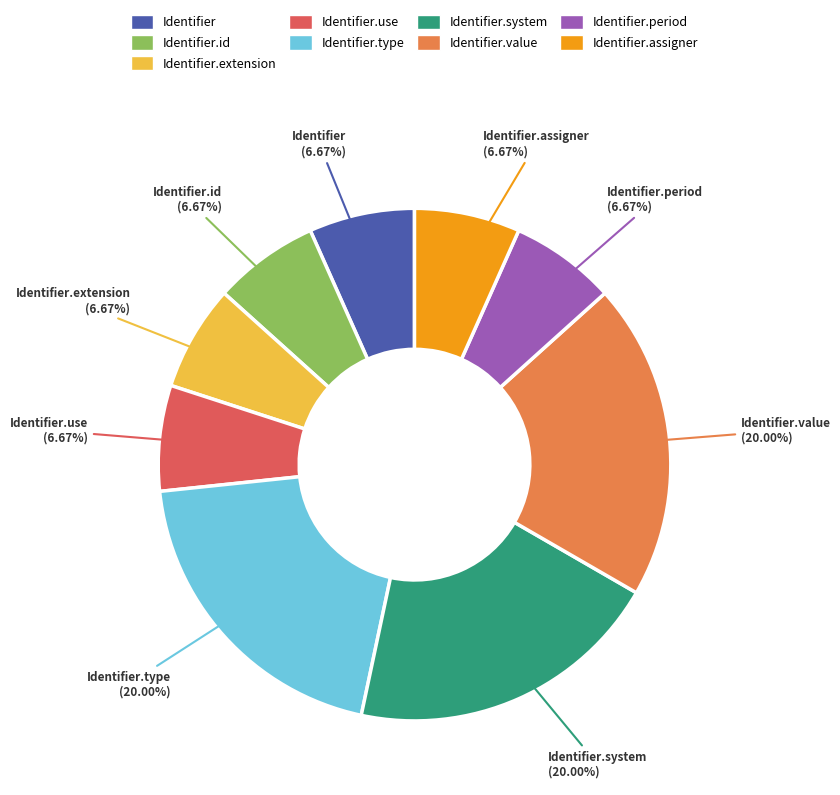

Is there any slice that represents more than half of the pie?

No